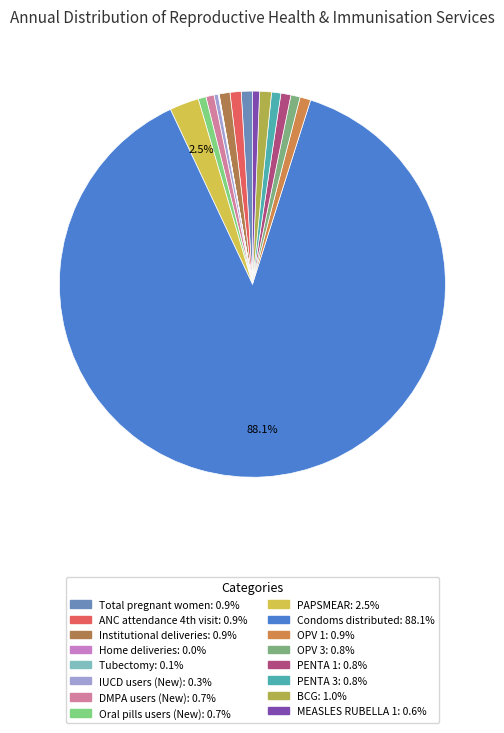

Which slice represents more than half of the pie?

Condoms distributed